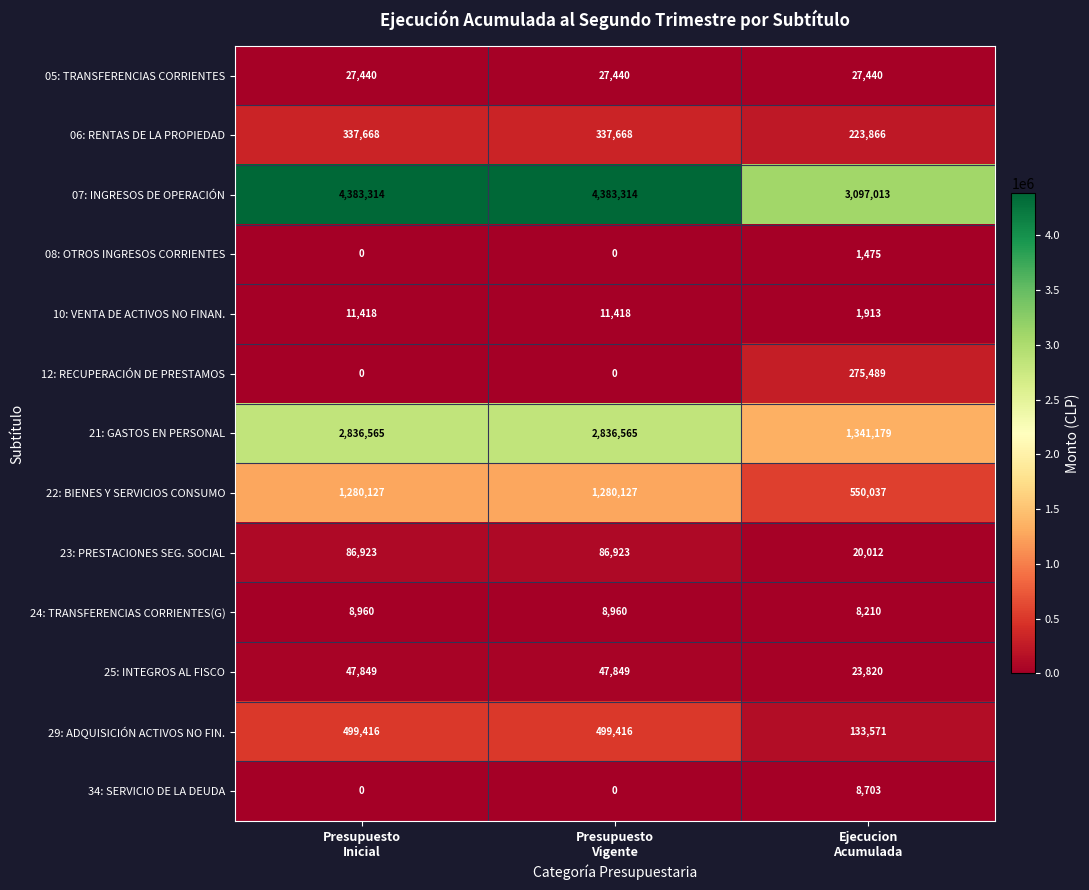

What is the greatest value displayed?

4383314